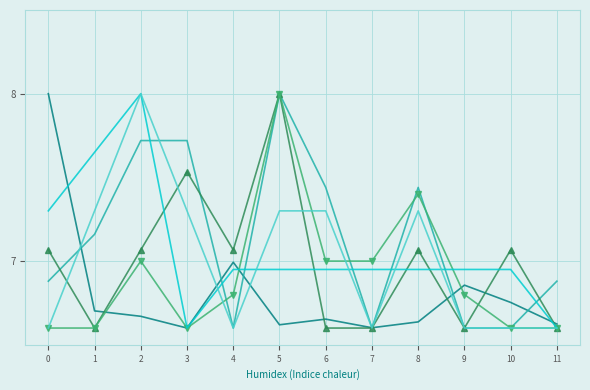

What is the spread (max minus min) of values at 10?

0.5